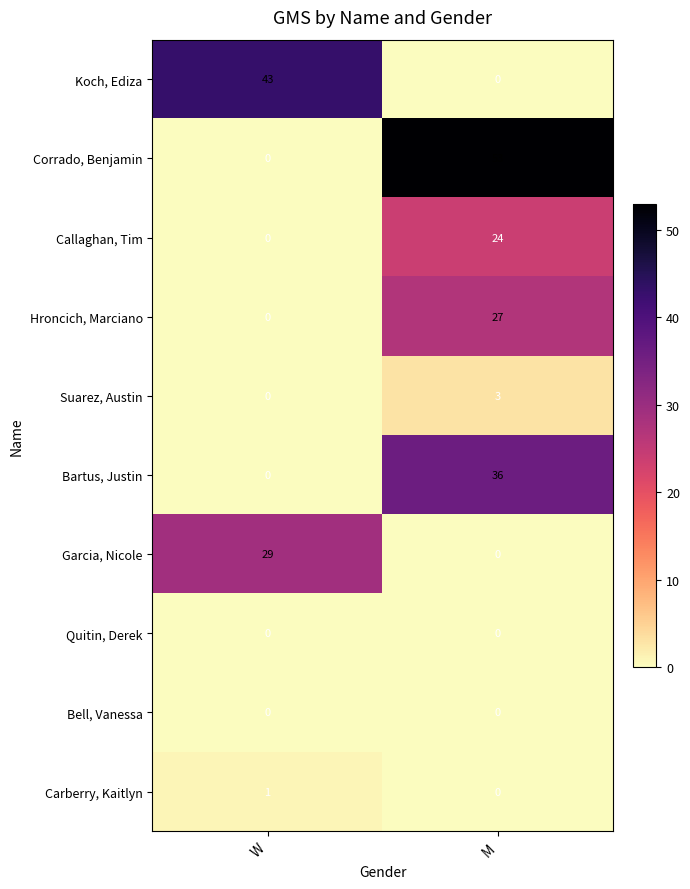

What is the spread (max minus min) of values at W?

43